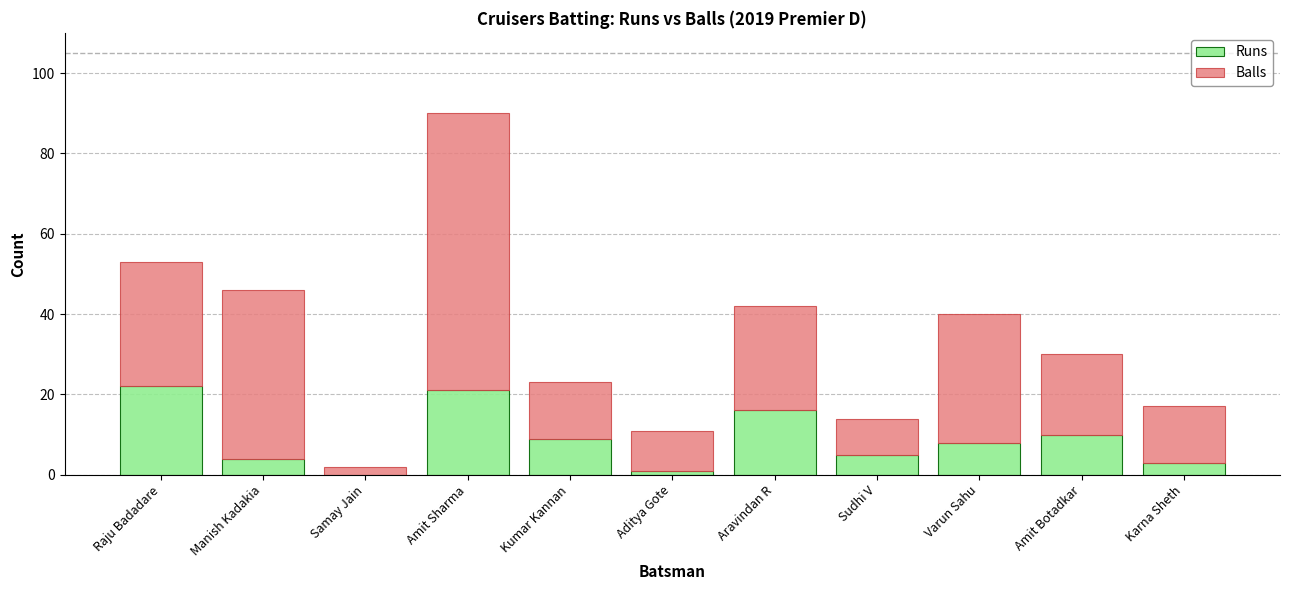

Reading left to right, transcribe the values for Runs.

Raju Badadare=22	Manish Kadakia=4	Samay Jain=0	Amit Sharma=21	Kumar Kannan=9	Aditya Gote=1	Aravindan R=16	Sudhi V=5	Varun Sahu=8	Amit Botadkar=10	Karna Sheth=3